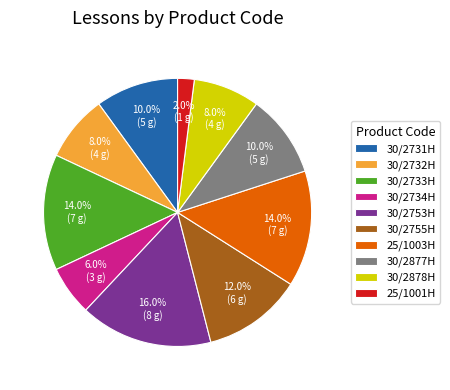

Is 30/2755H the majority of the pie?

No